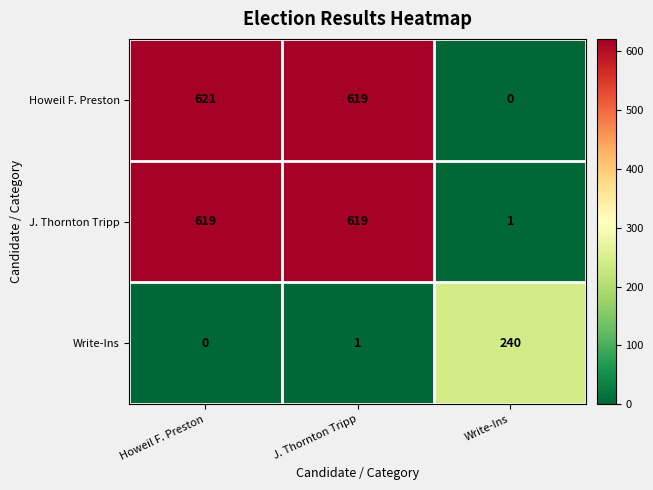

True or false: Write-Ins has a value of 0 at Howeil F. Preston.

True